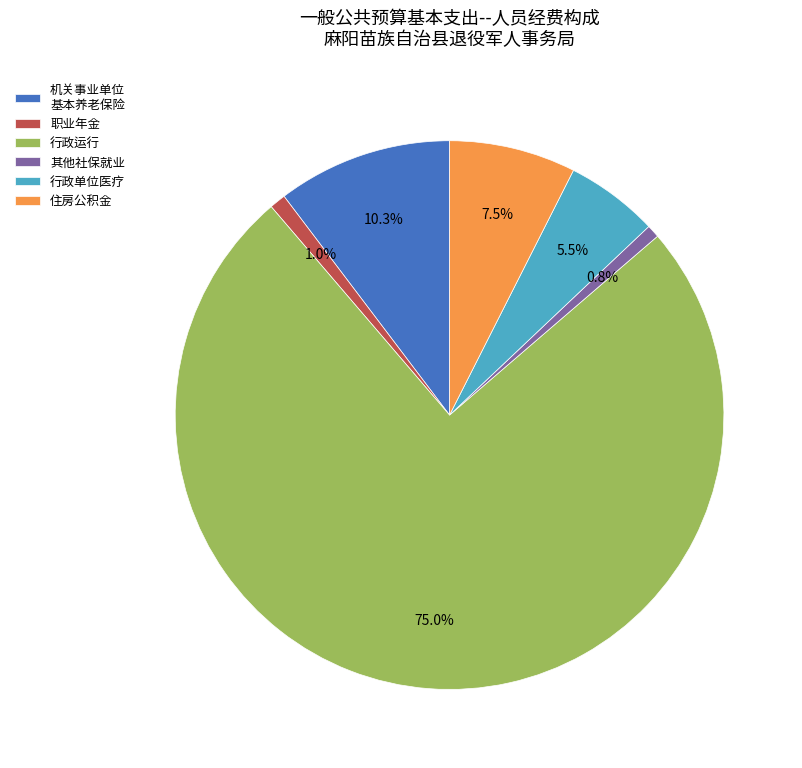

What is the ratio of the value at 行政单位医疗 to the value at 其他社保就业?

7.2